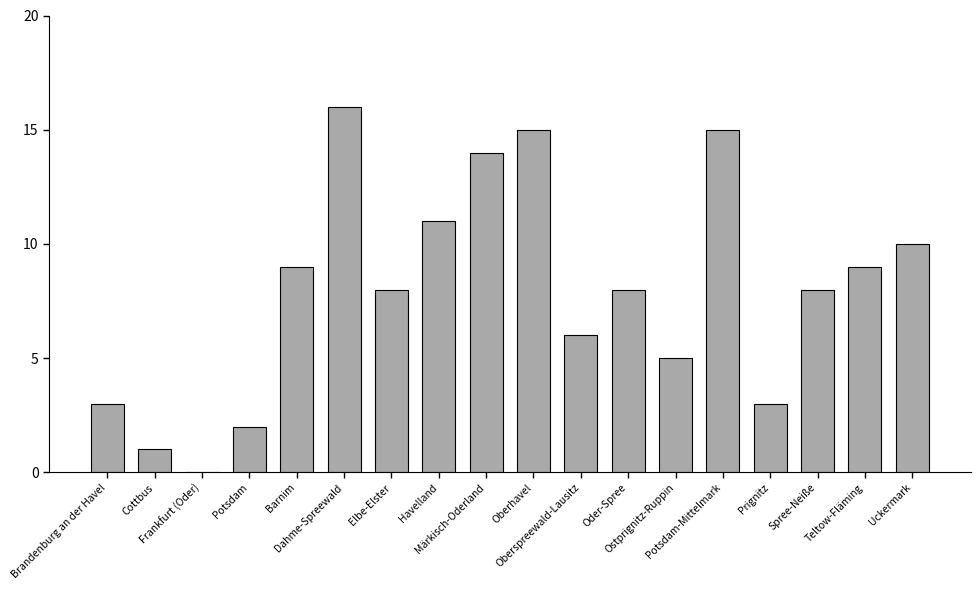

The value at Brandenburg an der Havel is 3. True or false?

True